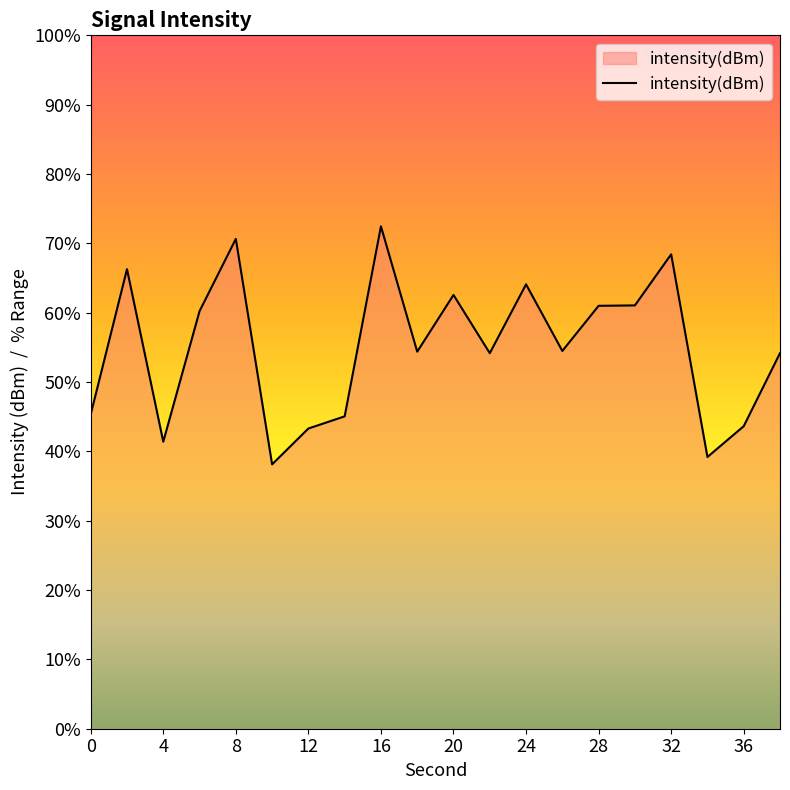

The chart shows a value of -129.9 at 6. True or false?

True